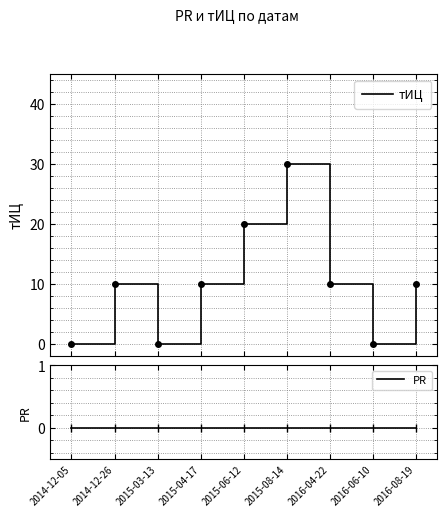

Rank the series by their maximum value, from highest to lowest.

тИЦ, PR